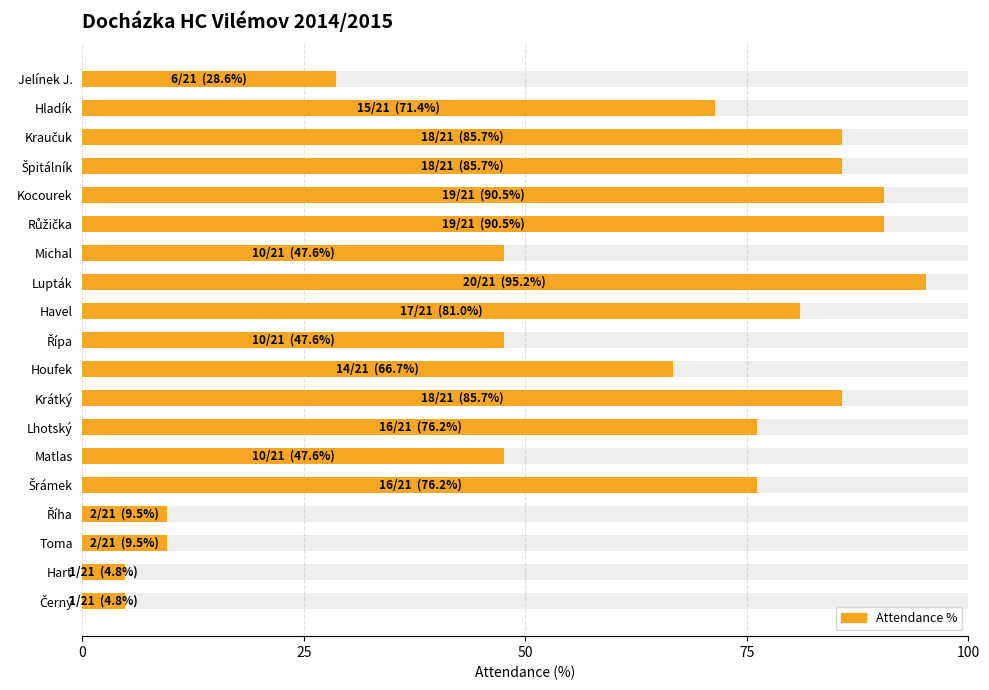

What is the maximum value shown in the chart?

95.2